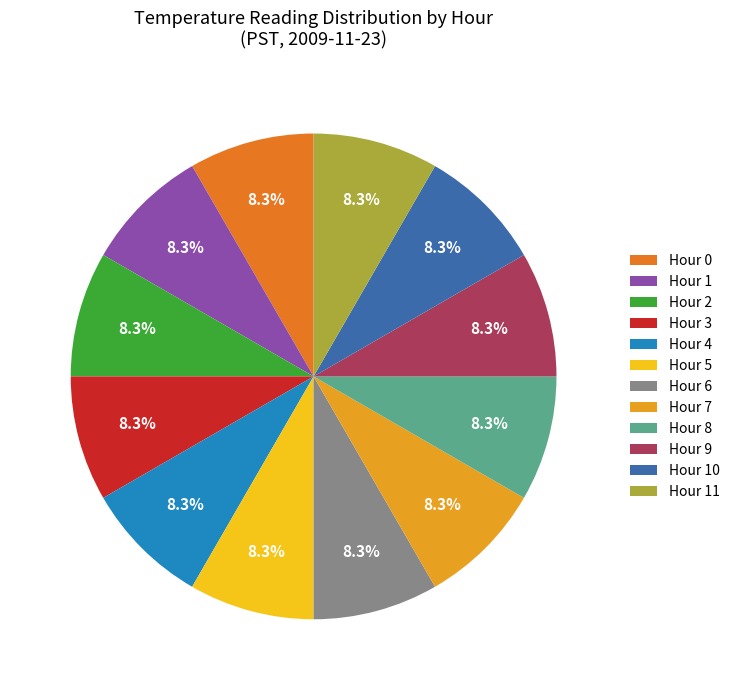

Count the number of slices in the pie.

12